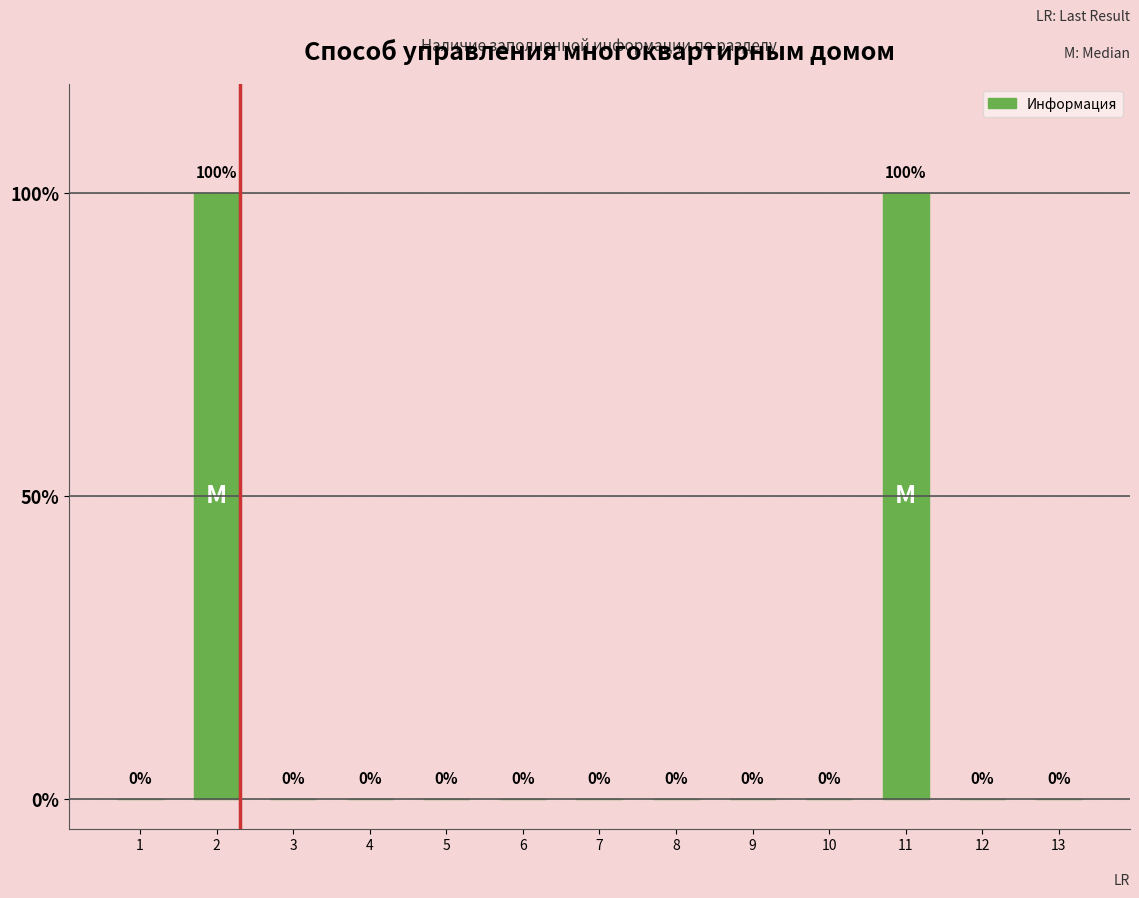

Does the chart contain any negative values?

No